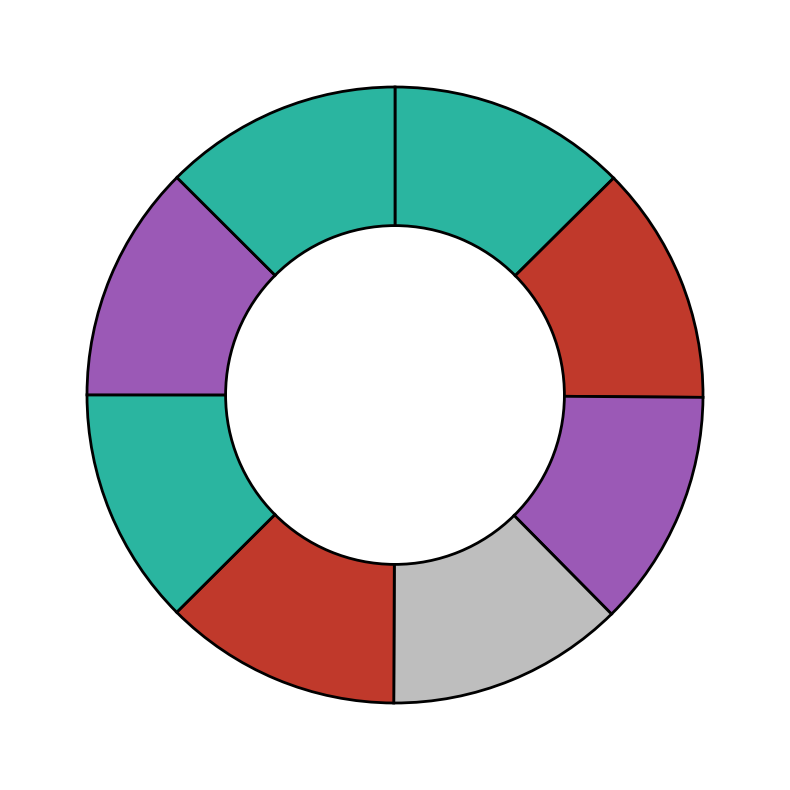

How many slices are in this pie chart?

8